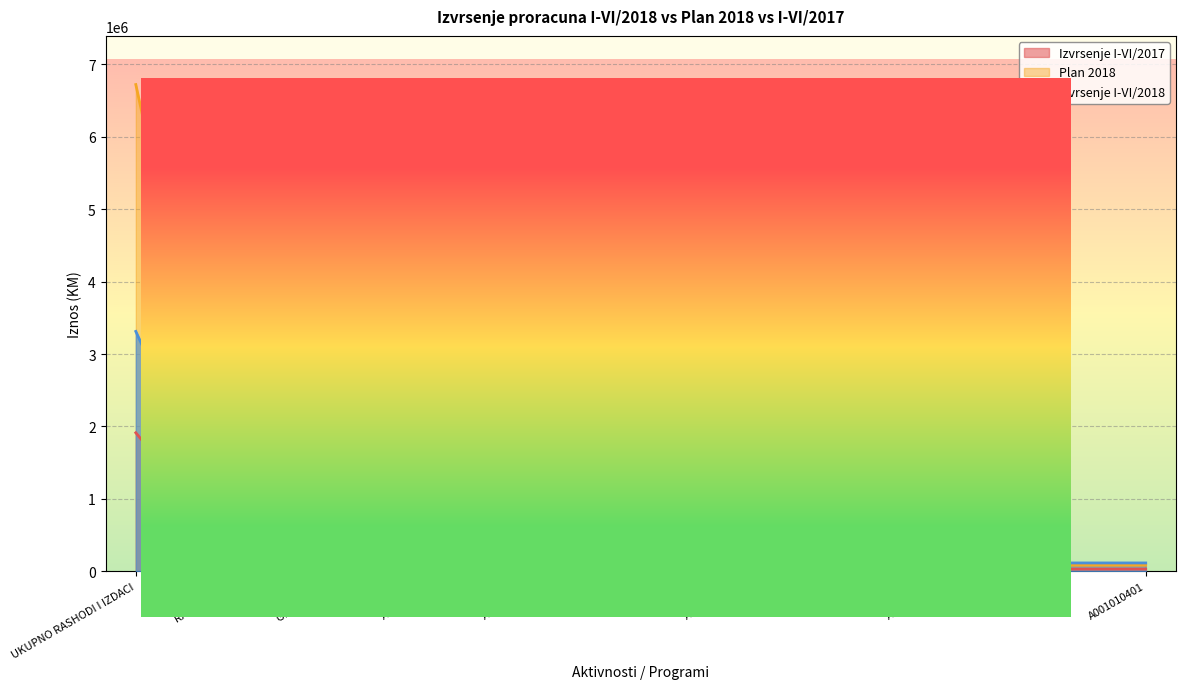

How many intersections are there between Izvrsenje I-VI/2017 and Plan 2018?

4